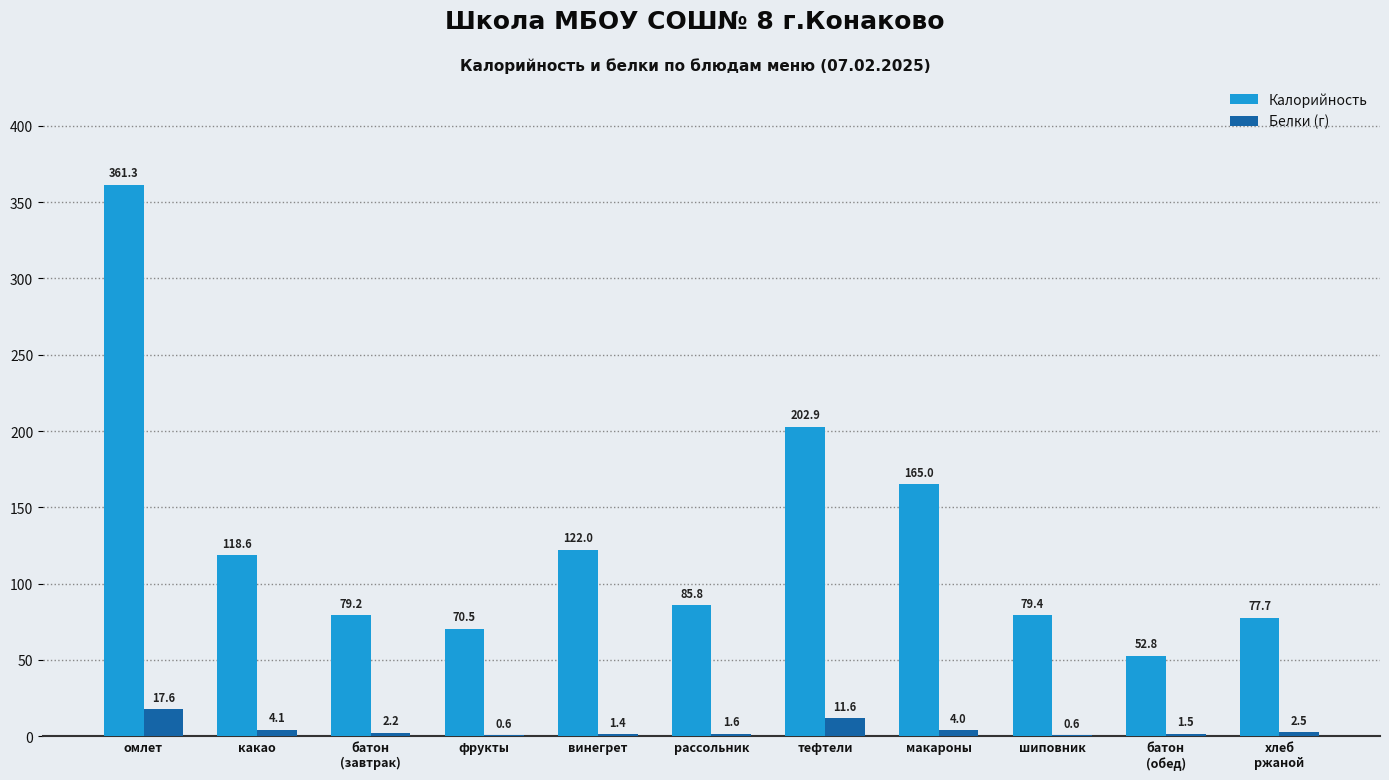

The Калорийность series shows 122.0 at винегрет. True or false?

True